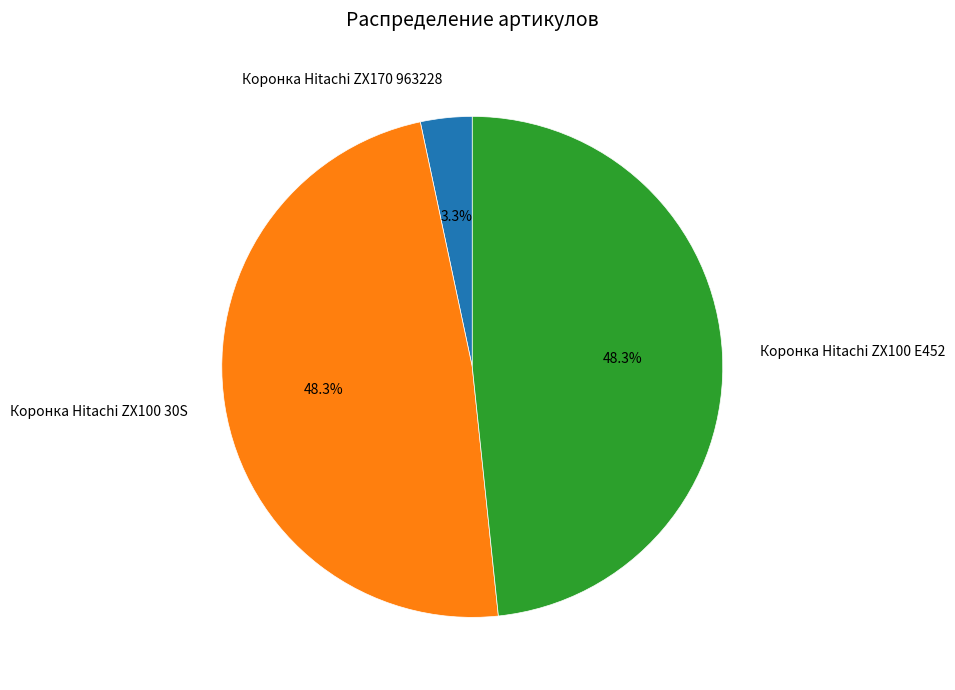

Which slice is the smallest?

Коронка Hitachi ZX170 963228